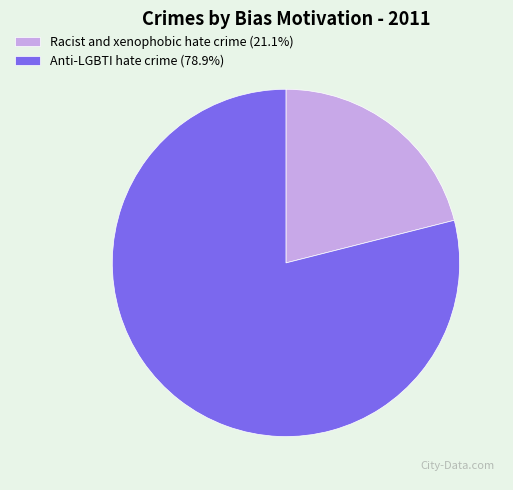

Does Racist and xenophobic hate crime account for over 50% of the chart?

No